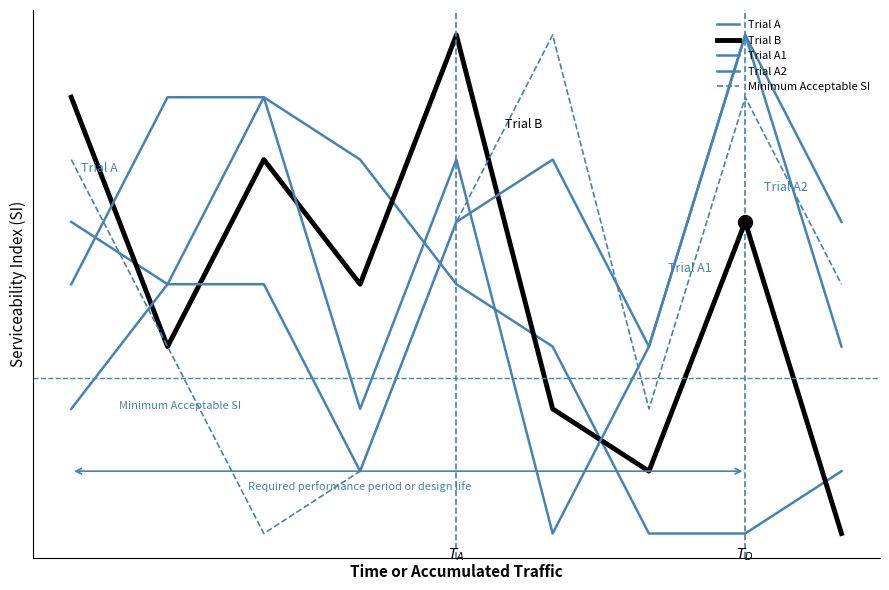

Does the chart have visible grid lines?

No